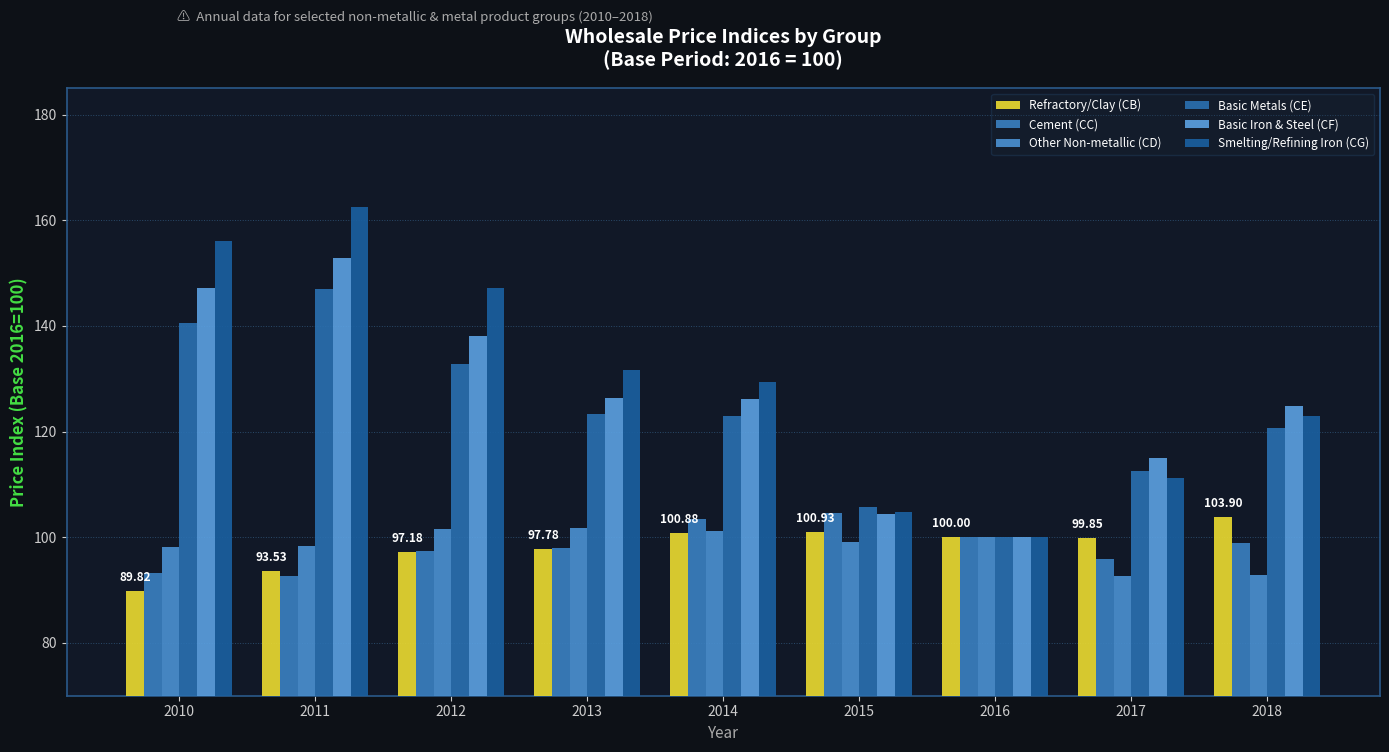

Read the Refractory/Clay (CB) value at 2014.

100.9